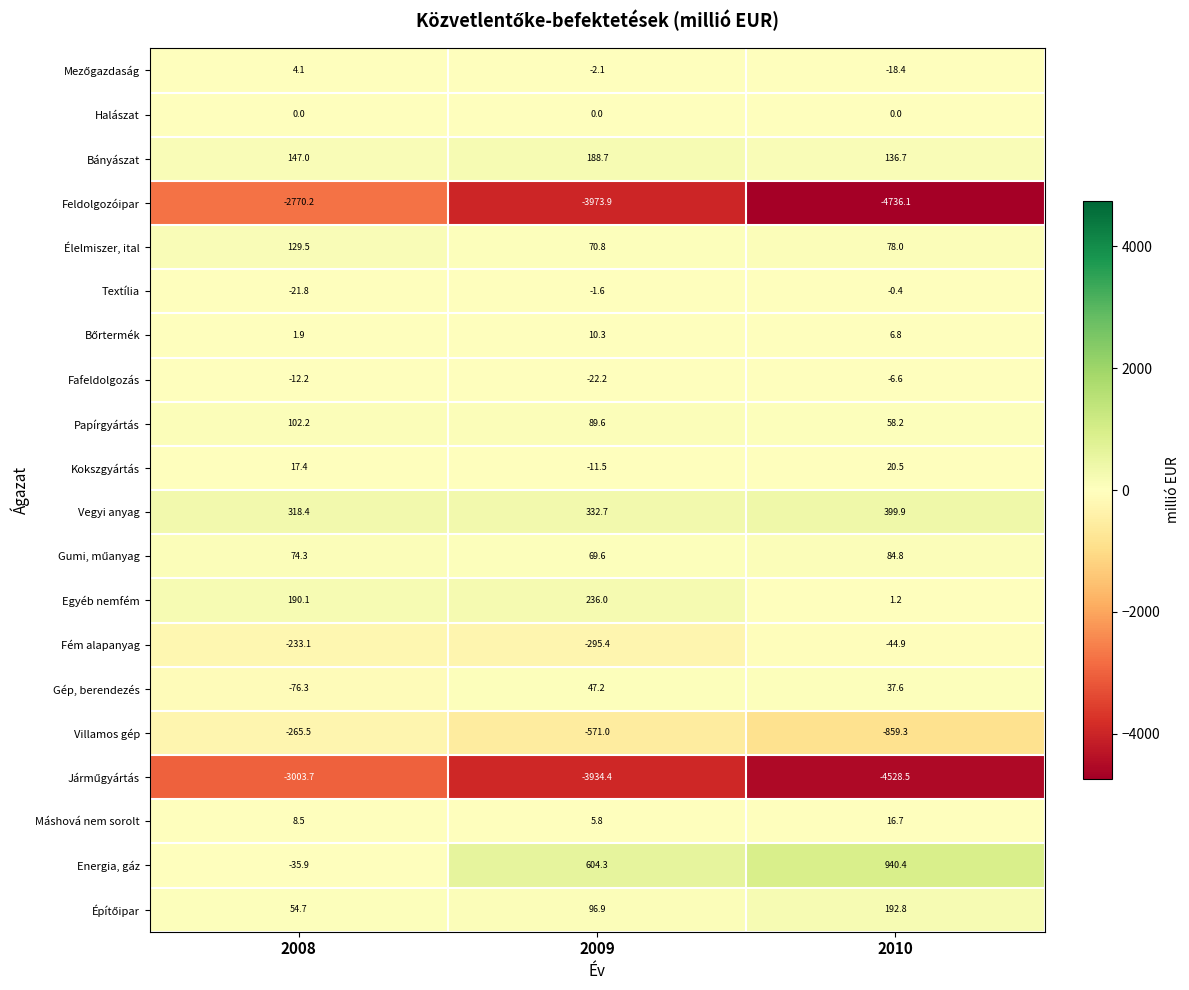

How many data points does each series have?

3